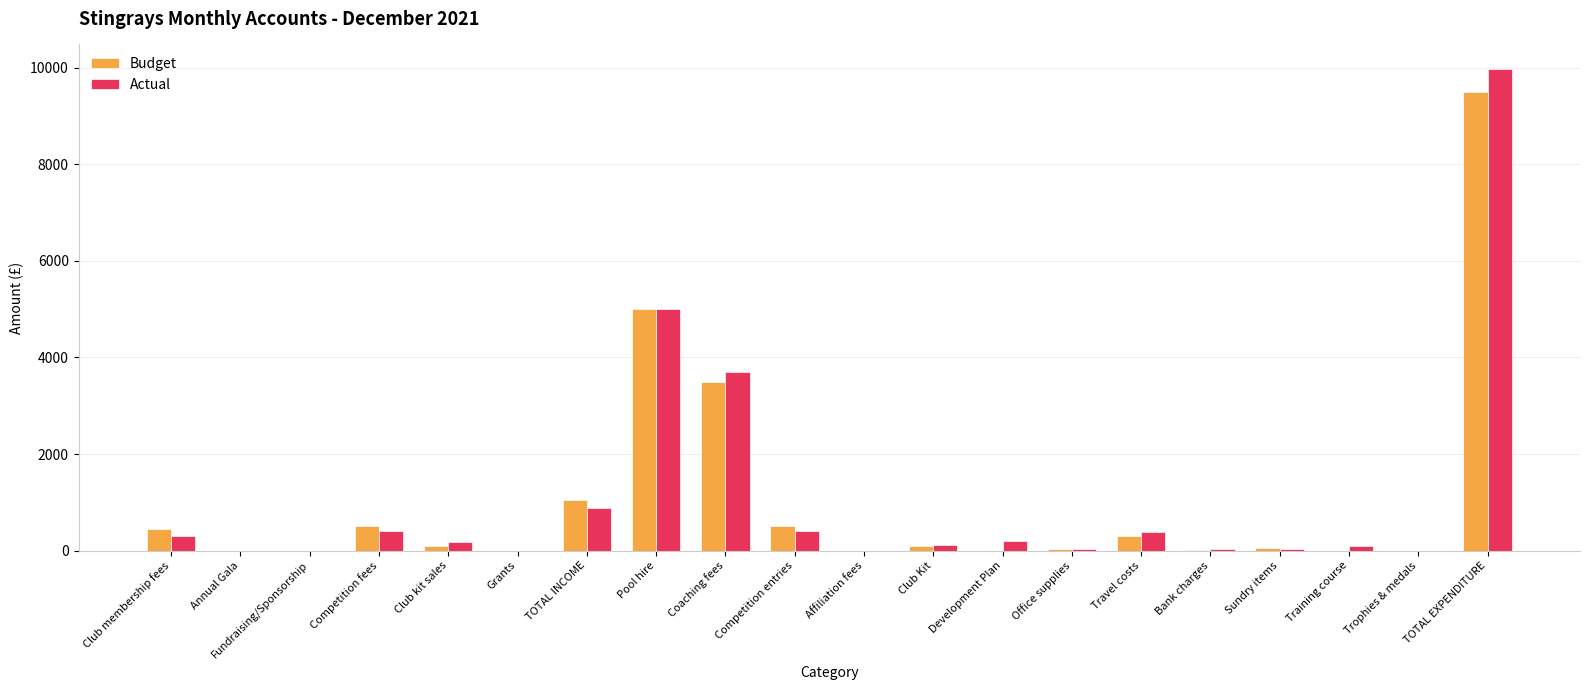

At which category is the sum across all series the highest?

TOTAL EXPENDITURE